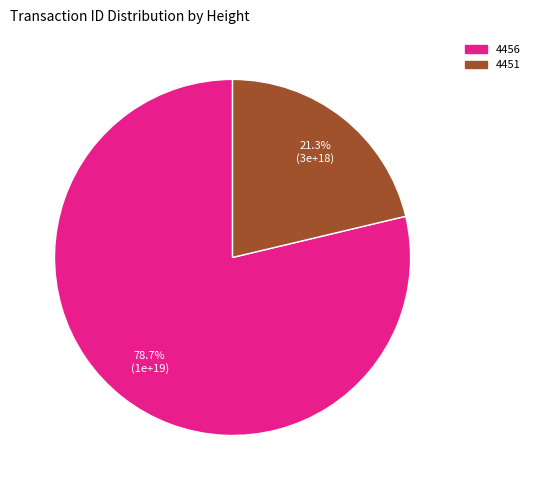

To the nearest percent, what portion does 4456 represent?

79%